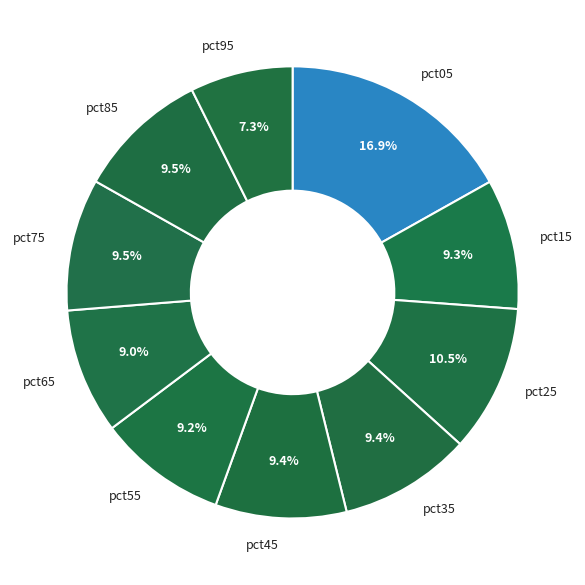

Which category has the biggest portion of the pie?

pct05